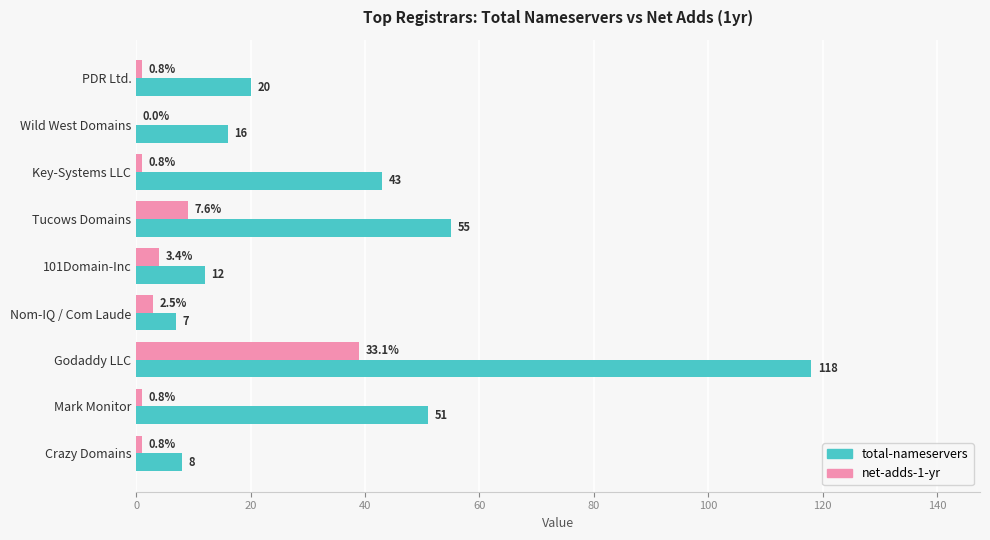

Which category has the highest value in the total-nameservers series?

Godaddy LLC